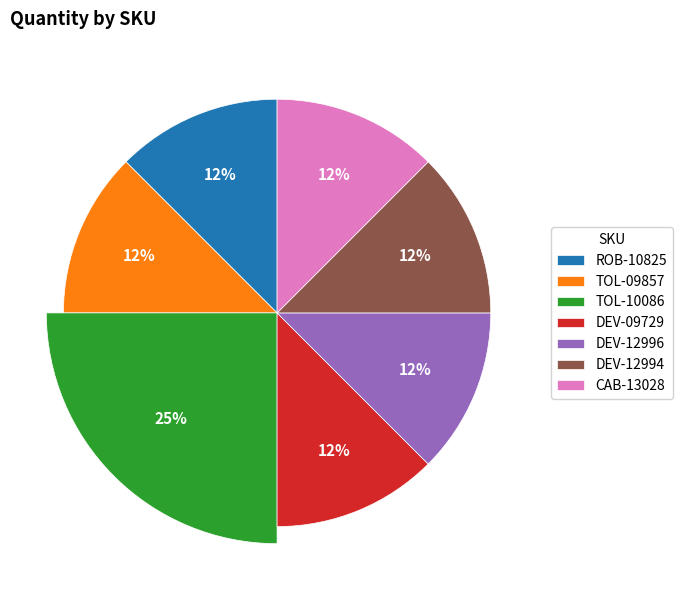

What is the change in value from TOL-10086 to DEV-12996?

-1